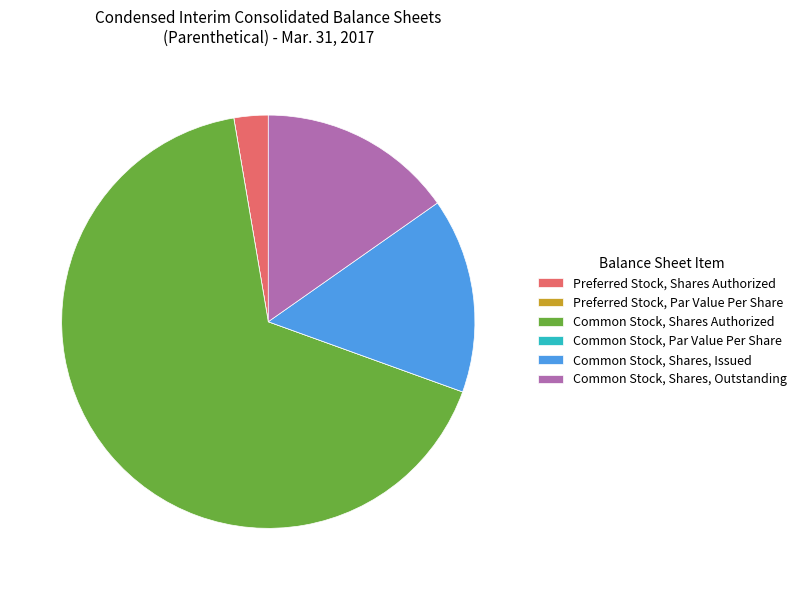

Which category accounts for the majority?

Common Stock, Shares Authorized